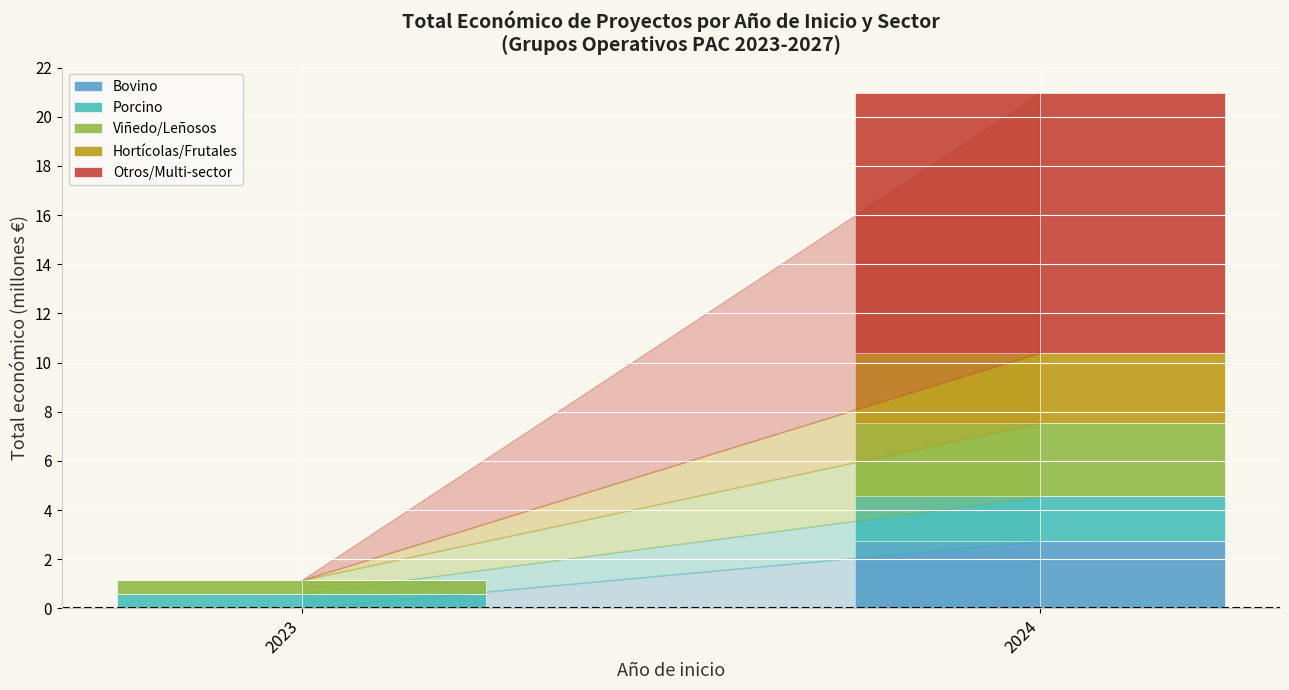

At which label does Bovino reach its peak?

2024